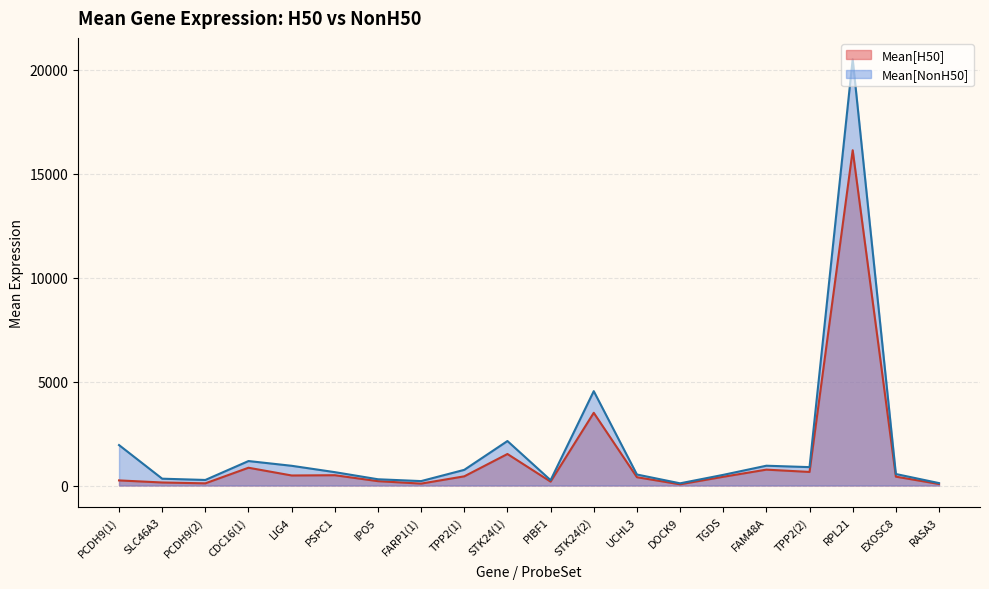

Reading right to left, list all the values displayed in this chart.

Mean[H50]: 73.0	425.5	16122.7	652.5	763.0	419.7	57.2	398.7	3496.4	186.2	1515.2	441.3	91.0	208.8	494.8	482.1	854.5	103.9	145.3	244.7
Mean[NonH50]: 116.0	553.1	20500.2	883.9	951.6	511.9	105.3	528.5	4537.7	255.9	2138.7	753.2	212.3	300.1	642.2	948.3	1176.1	267.0	327.6	1944.6